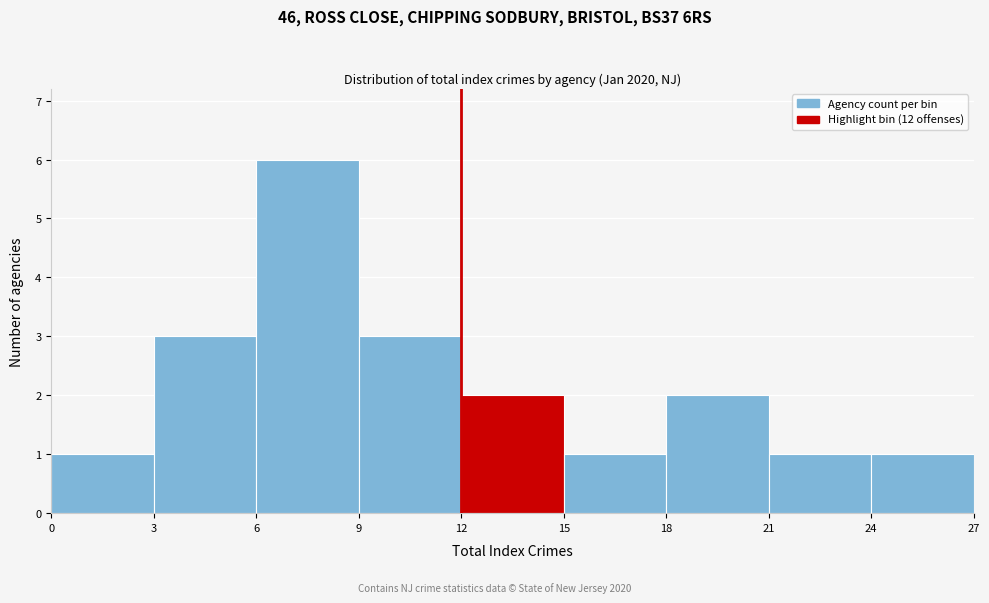

How tall is the bar that spans 12 to 15 on the x-axis? The values are not printed on the chart, so give them approximately, as read against the axis.

2